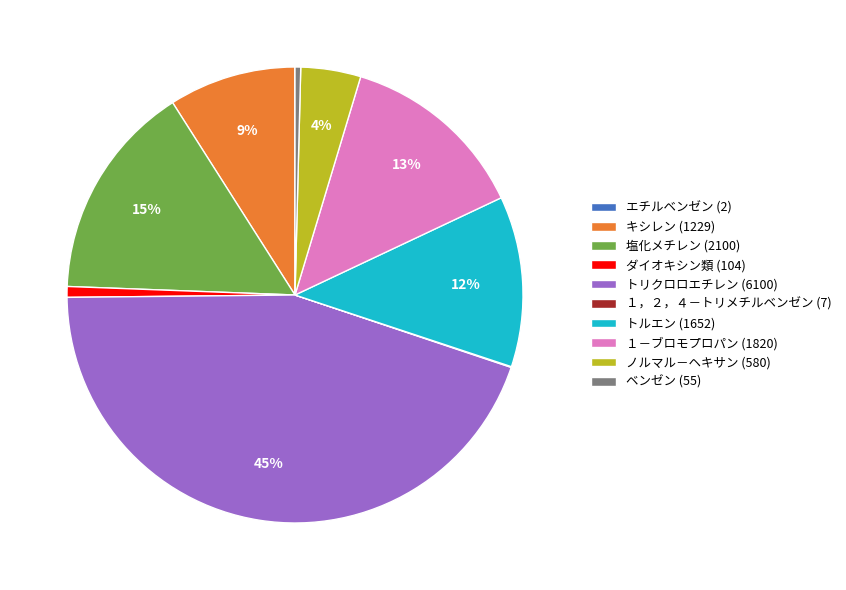

Does any single category account for the majority?

No